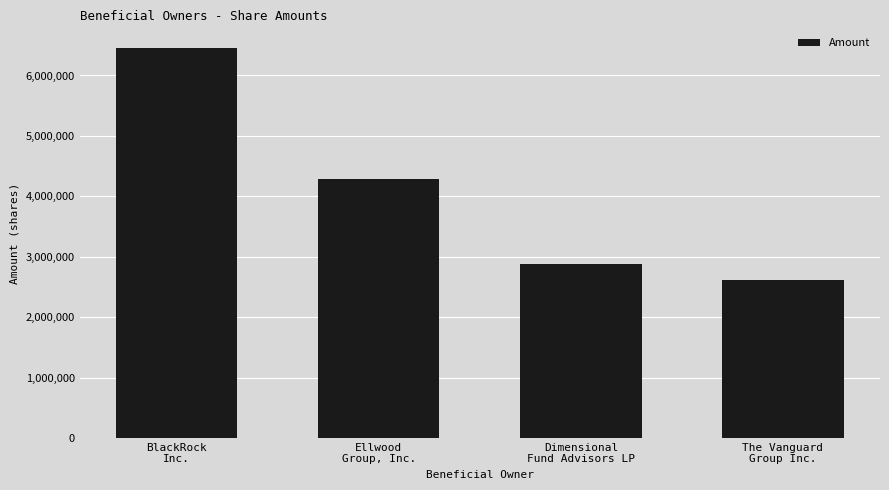

Which category has the lowest value across all series?

The Vanguard
Group Inc.